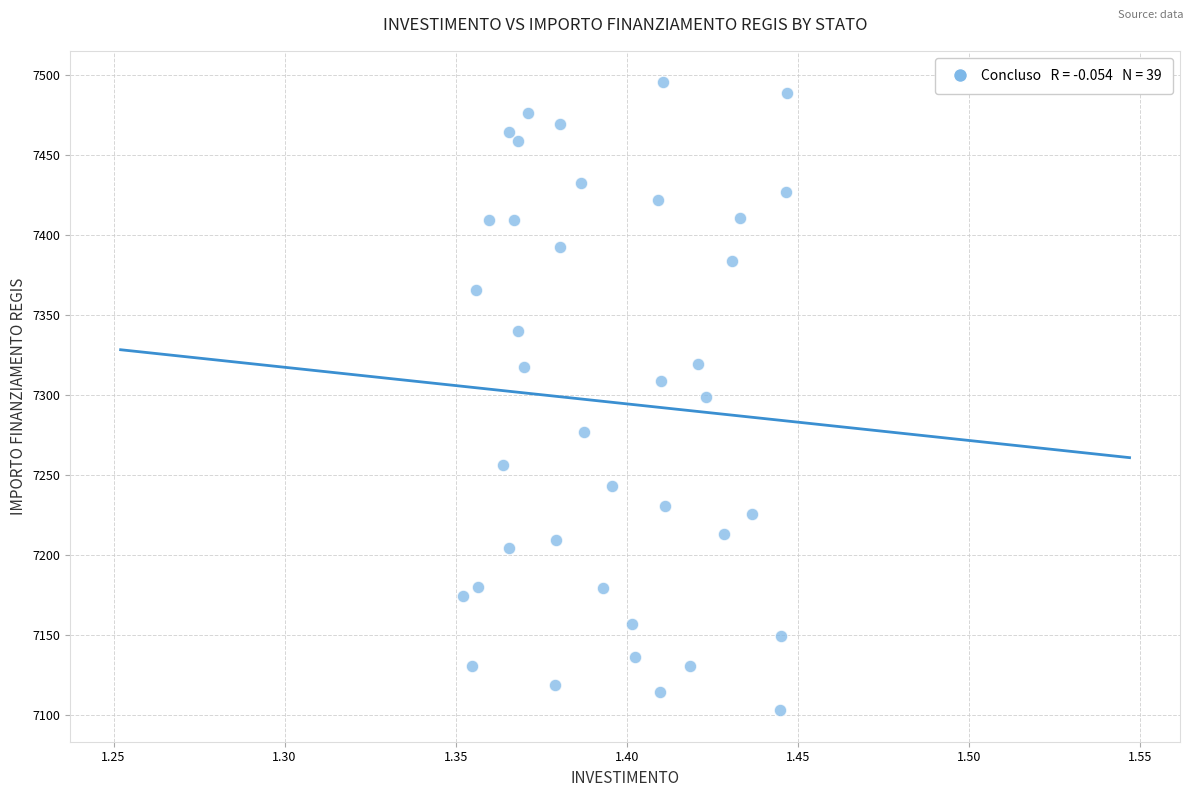

What is the range of Y values (max minus min)?

392.5